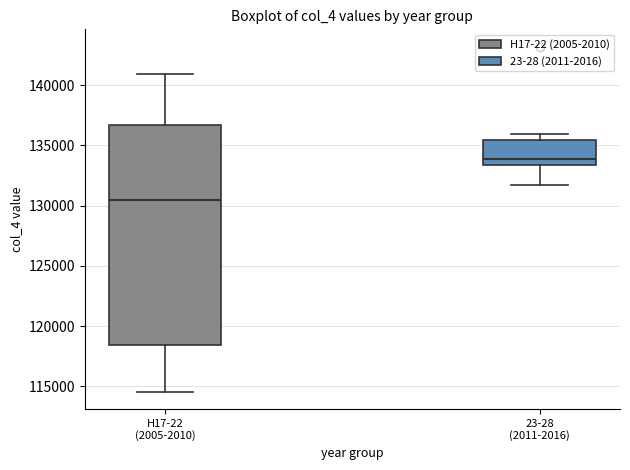

Reading left to right, read every box against the y-axis: the position of its median line, the range the box covers, and the ends of its whiskers. The values are not printed on the chart, so give them approximately, as read against the axis.

H17-22 (2005-2010): median 130500, box 118500 to 136500, whiskers 114500 to 141000
23-28 (2011-2016): median 134000, box 133500 to 135500, whiskers 131500 to 136000